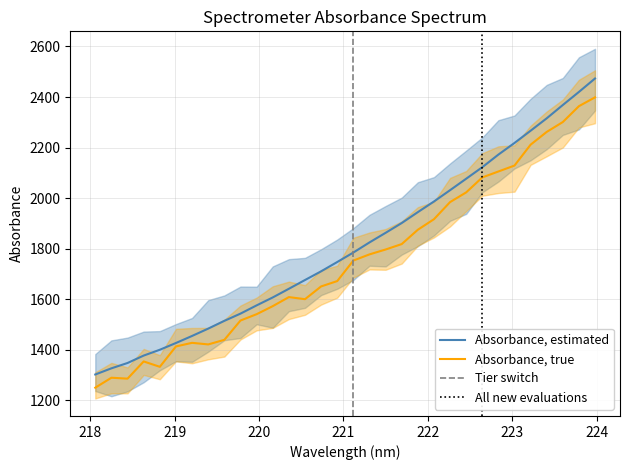

At which category does the chart reach its peak across all series?

223.9802